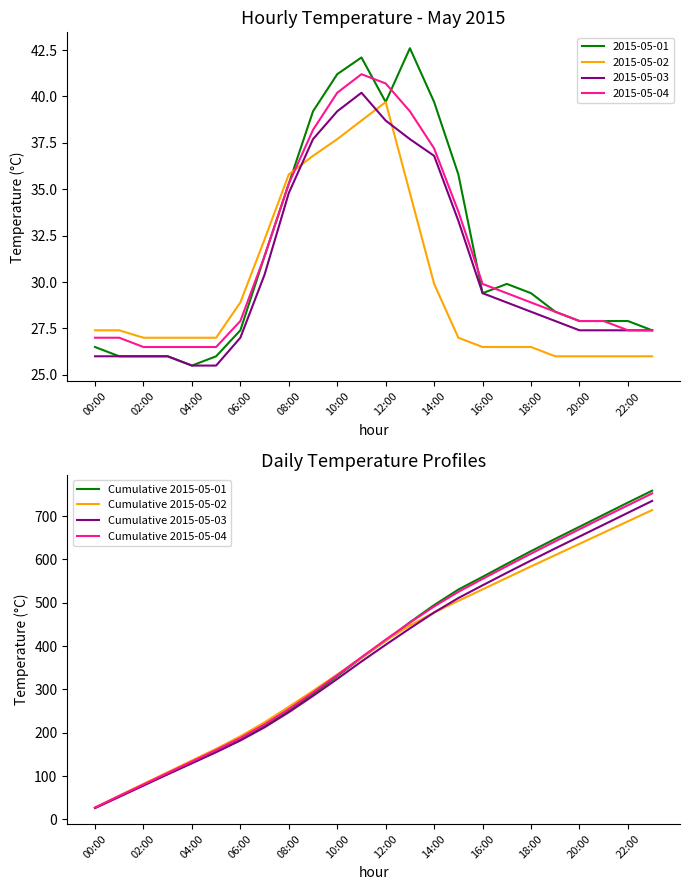

The Cumulative 2015-05-03 series shows 597.5 at 18:00. True or false?

True